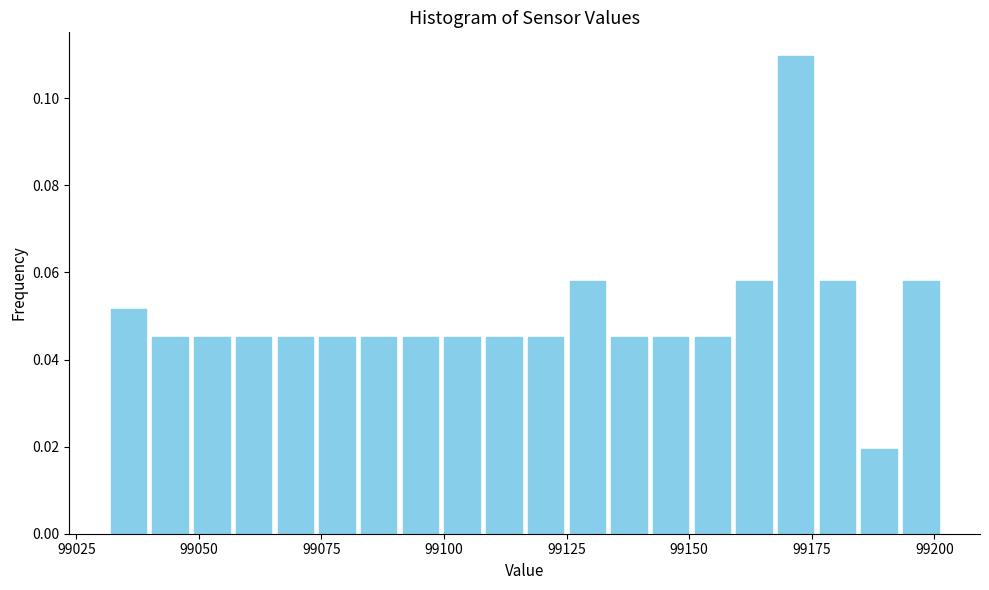

Around what value on the x-axis is the tallest bar? Give the approximate position of its centre, as read against the axis.

99170